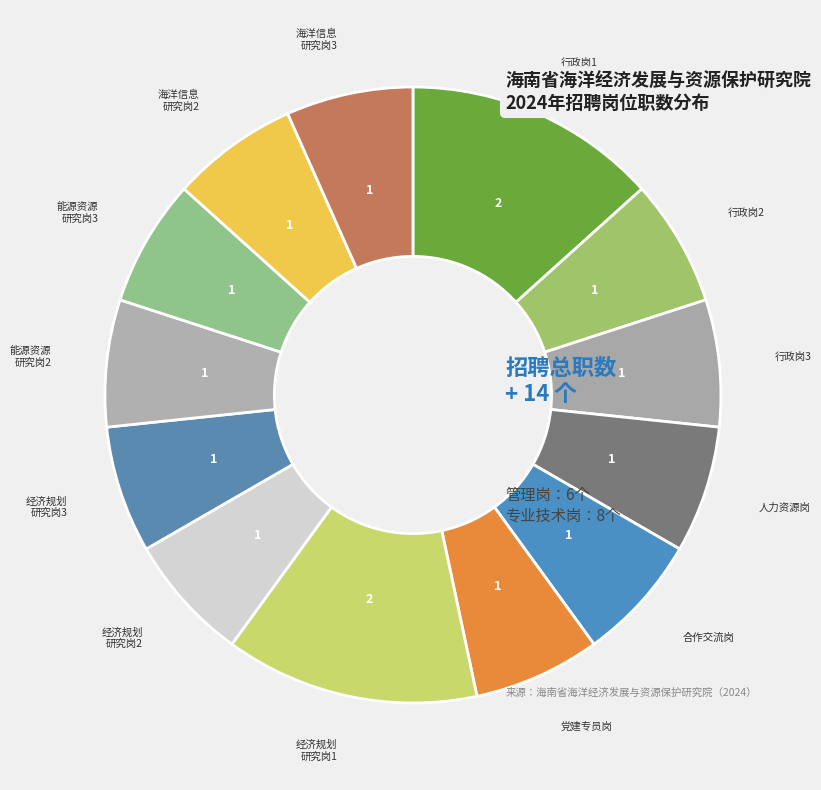

Rank the categories by value from highest to lowest.

行政岗1
（管理岗）, 经济规划研究岗1
（专业技术岗）, 行政岗2
（管理岗）, 行政岗3
（管理岗）, 人力资源岗
（管理岗）, 合作交流岗
（管理岗）, 党建专员岗
（管理岗）, 经济规划研究岗2
（专业技术岗）, 经济规划研究岗3
（专业技术岗）, 能源资源研究岗2
（专业技术岗）, 能源资源研究岗3
（专业技术岗）, 海洋信息研究岗2
（专业技术岗）, 海洋信息研究岗3
（专业技术岗）